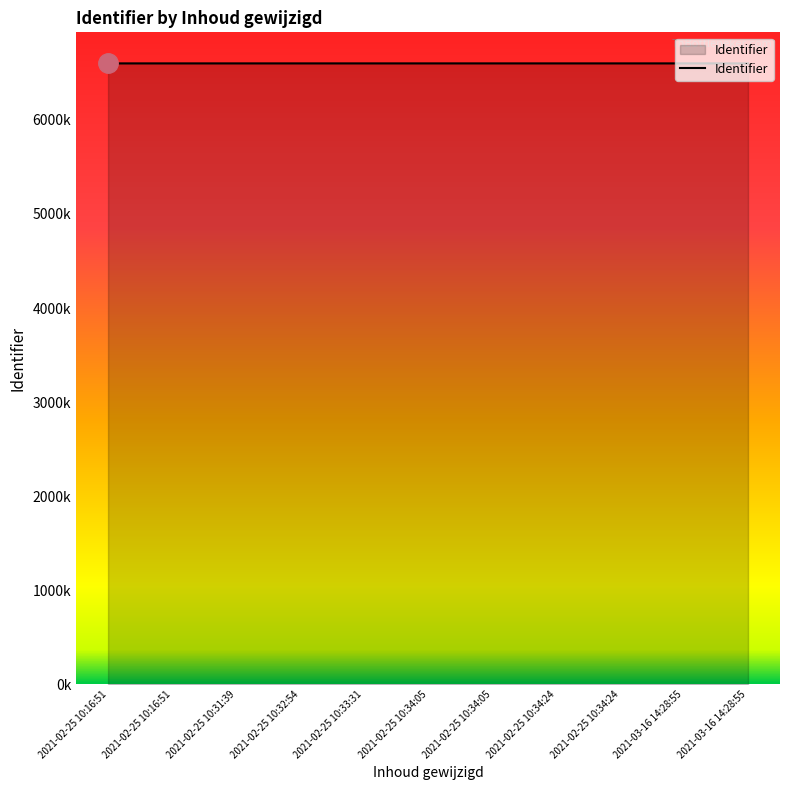

Does the chart have visible grid lines?

No